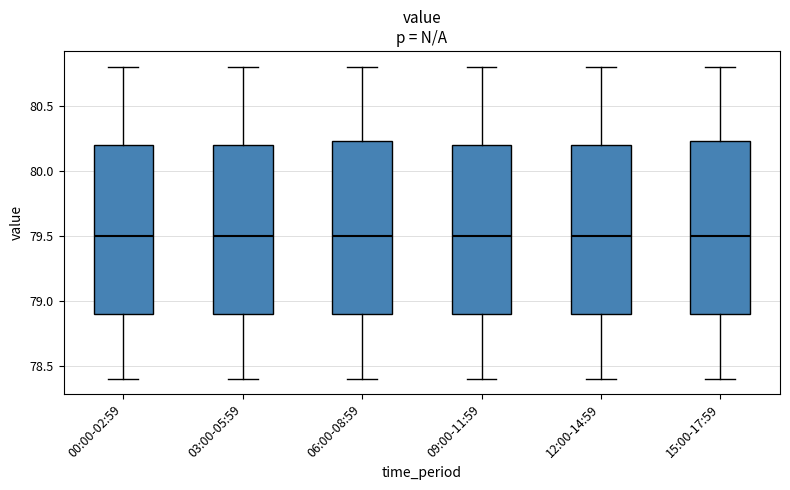

Where is the lower edge of the box for 09:00-11:59 on the y-axis? The values are not printed on the chart, so give them approximately, as read against the axis.

78.90